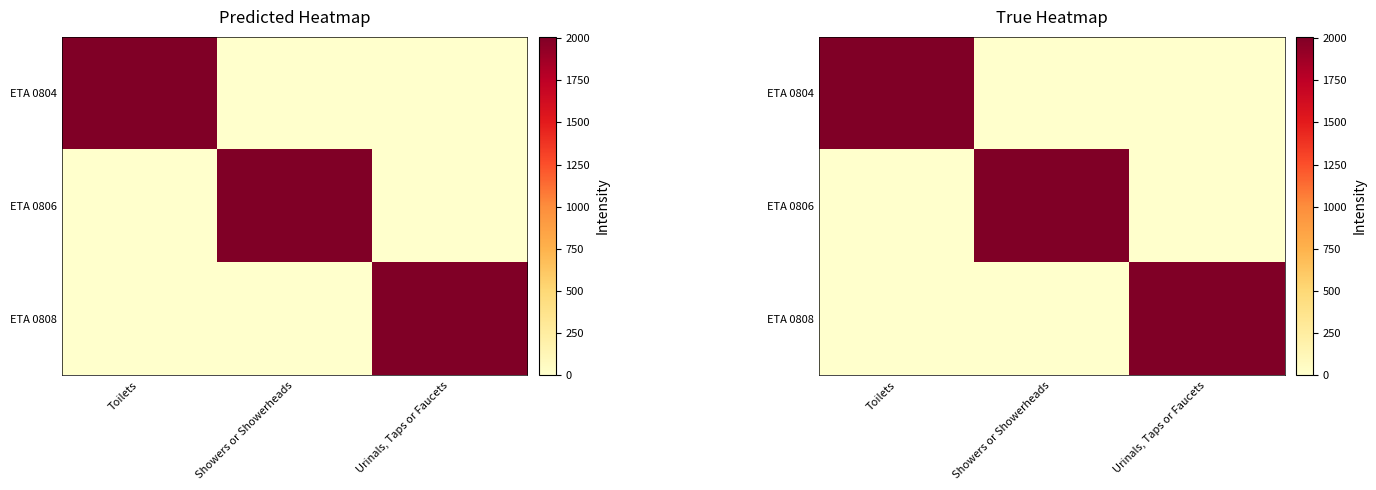

Which series has the largest total across all categories?

ETA 0804